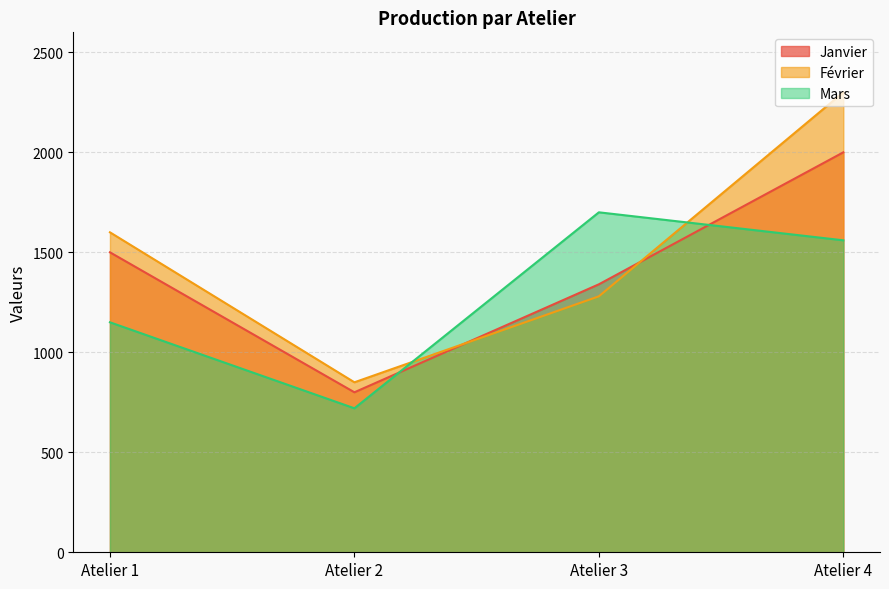

What is the sum of the Février values at Atelier 4 and Atelier 3?

3580